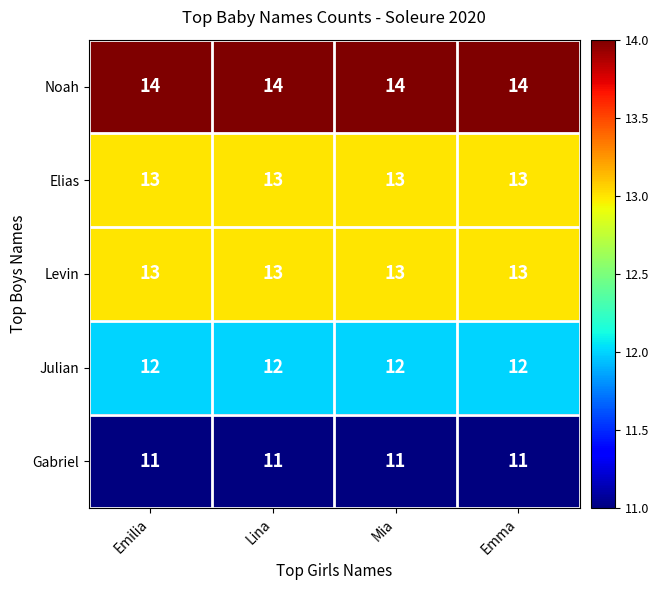

The value of Levin at Emma is 13. True or false?

True